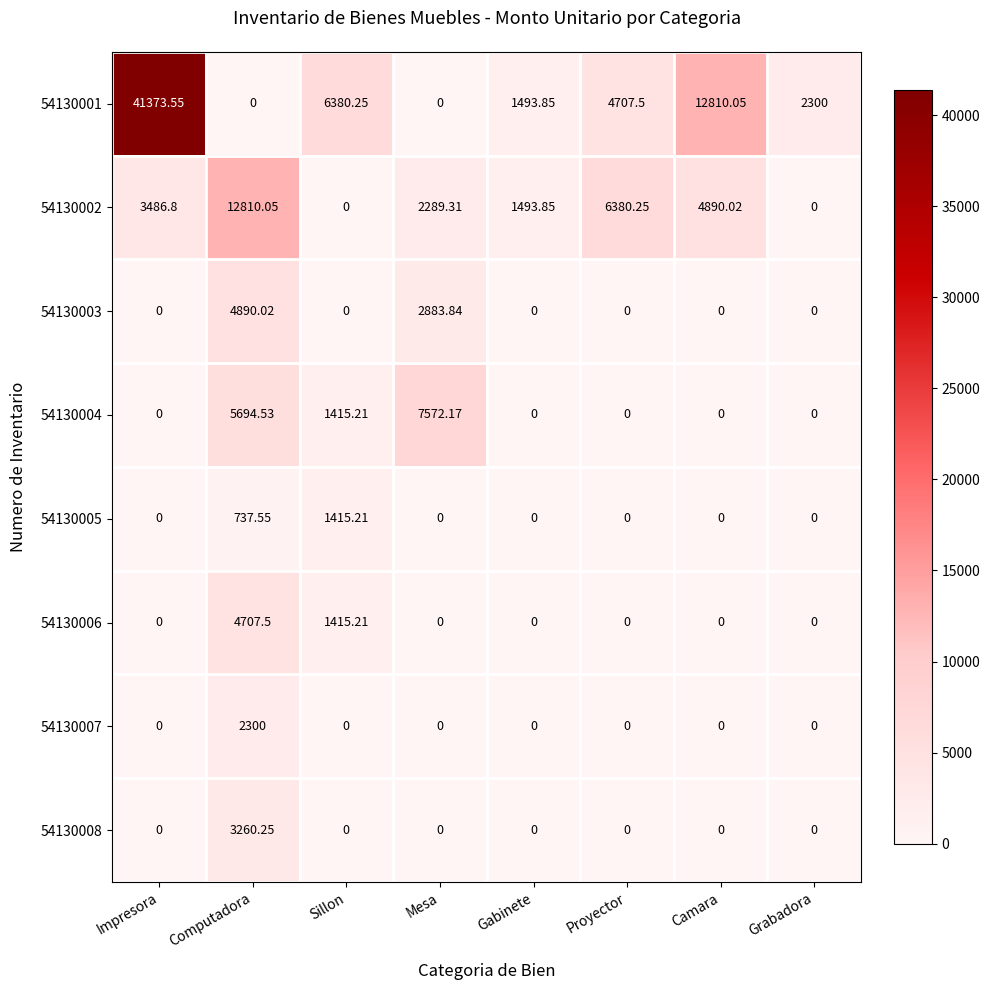

At which category is the sum across all series the highest?

Impresora